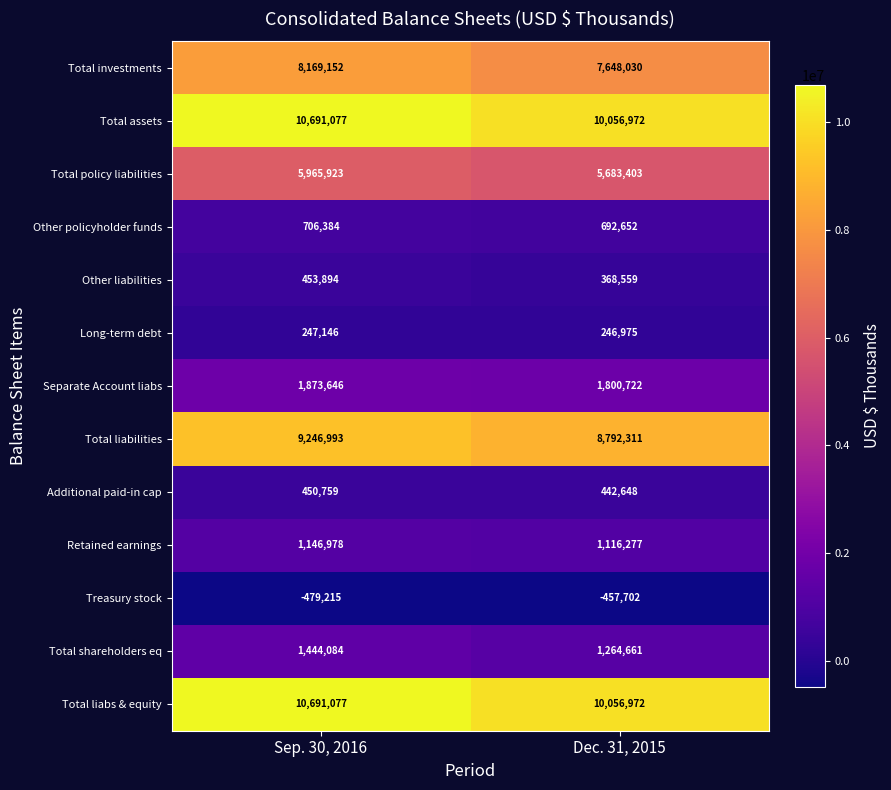

Reading right to left, what are all the values shown in this chart?

Total investments: Dec. 31, 2015=7648030	Sep. 30, 2016=8169152
Total assets: Dec. 31, 2015=10056972	Sep. 30, 2016=10691077
Total policy liabilities: Dec. 31, 2015=5683403	Sep. 30, 2016=5965923
Other policyholder funds: Dec. 31, 2015=692652	Sep. 30, 2016=706384
Other liabilities: Dec. 31, 2015=368559	Sep. 30, 2016=453894
Long-term debt: Dec. 31, 2015=246975	Sep. 30, 2016=247146
Separate Account liabs: Dec. 31, 2015=1800722	Sep. 30, 2016=1873646
Total liabilities: Dec. 31, 2015=8792311	Sep. 30, 2016=9246993
Additional paid-in cap: Dec. 31, 2015=442648	Sep. 30, 2016=450759
Retained earnings: Dec. 31, 2015=1116277	Sep. 30, 2016=1146978
Treasury stock: Dec. 31, 2015=-457702	Sep. 30, 2016=-479215
Total shareholders eq: Dec. 31, 2015=1264661	Sep. 30, 2016=1444084
Total liabs & equity: Dec. 31, 2015=10056972	Sep. 30, 2016=10691077